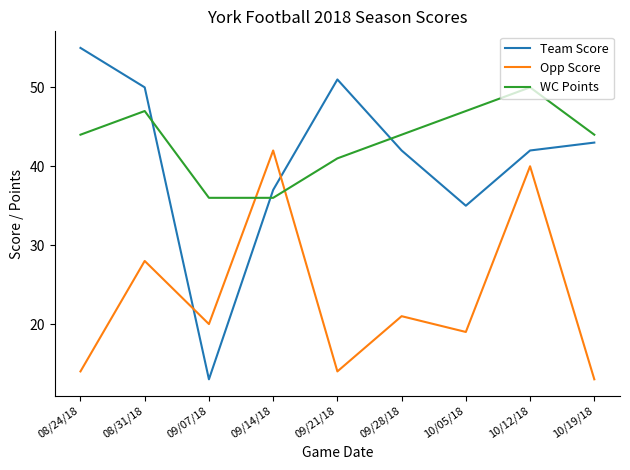

Is the value of WC Points at 10/05/18 greater than the value of Opp Score at 09/21/18?

Yes